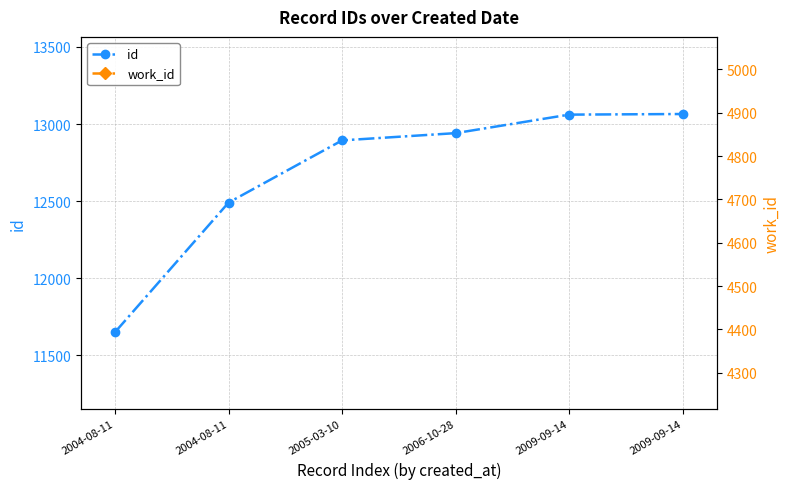

How many work_id values are between 4730 and 4875?

5